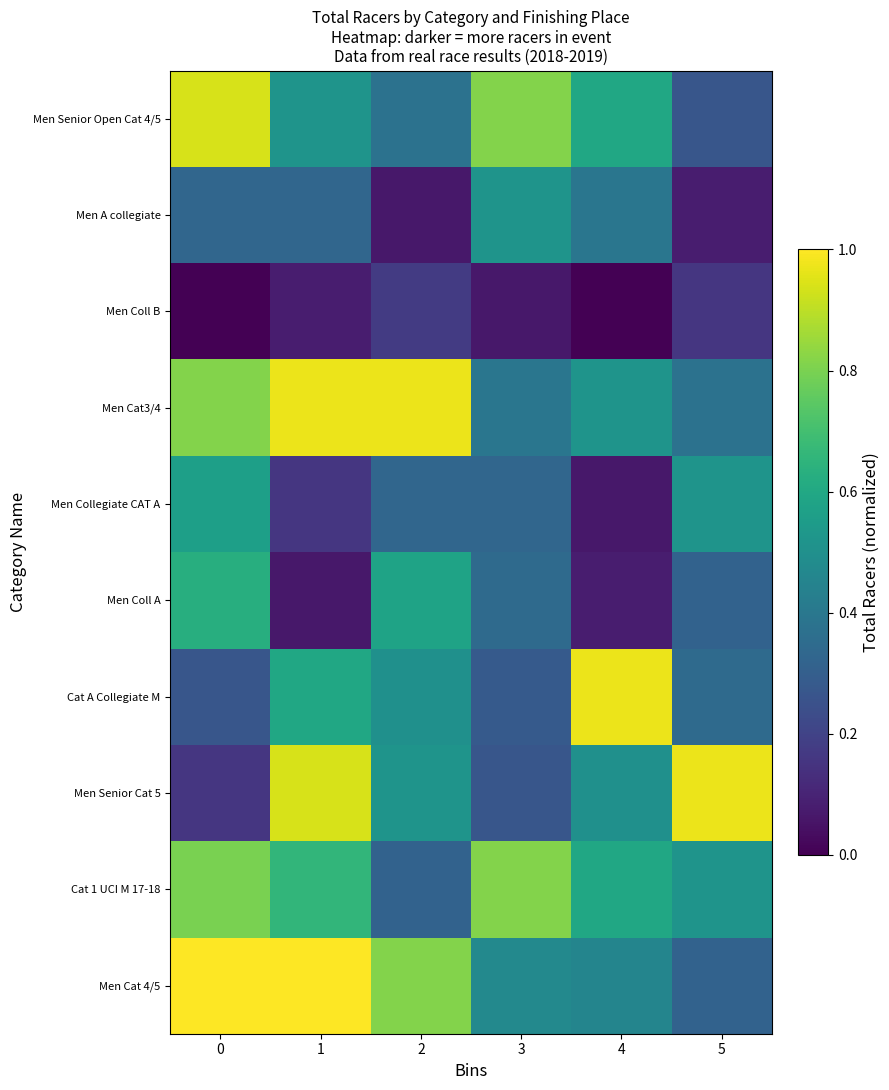

Between 5 and 2, which is larger?

2